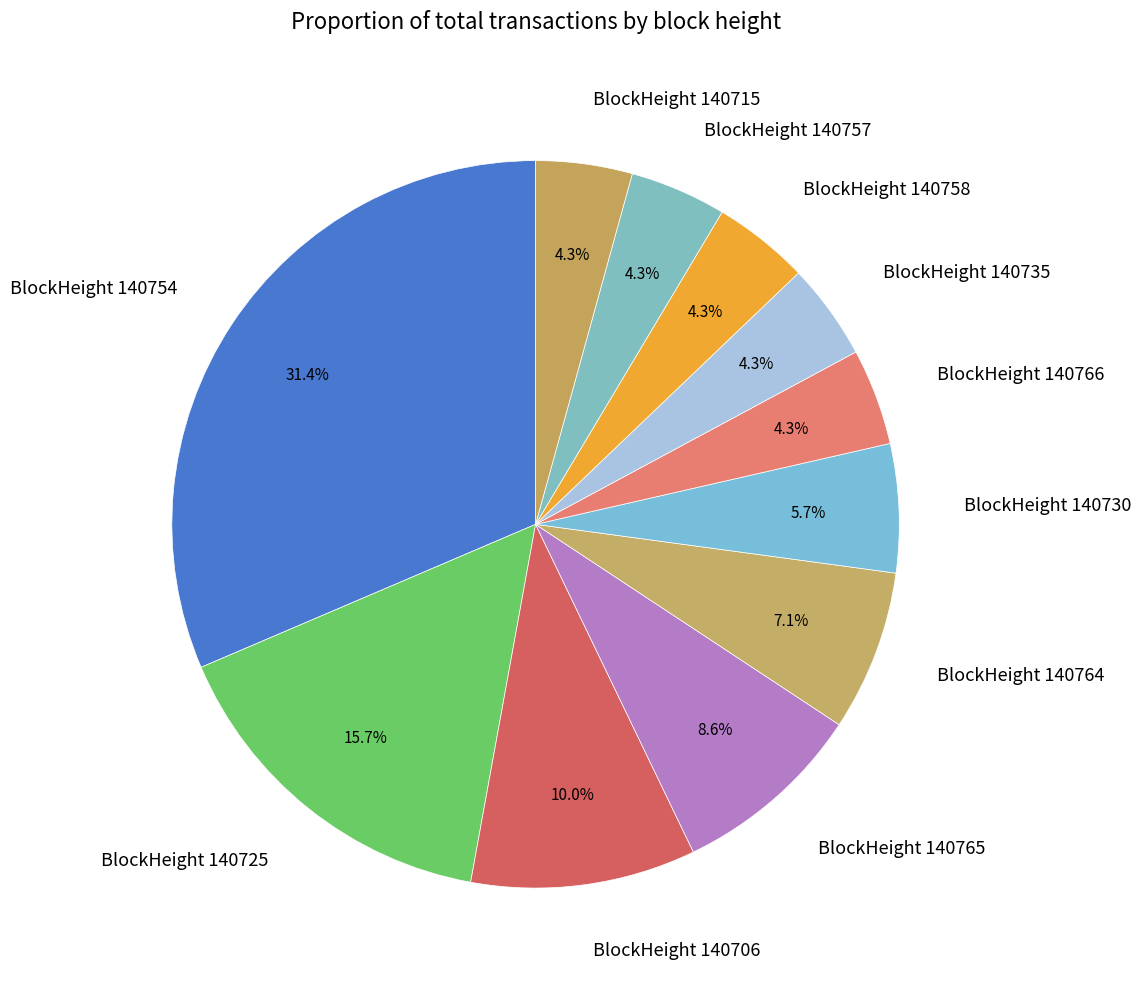

Is there any slice that represents more than half of the pie?

No